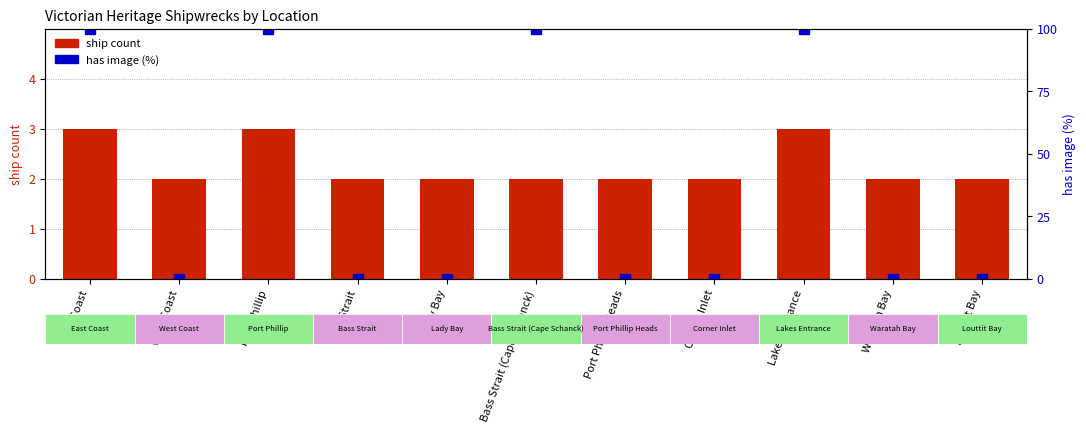

Reading left to right, transcribe all the data shown in this chart.

ship count: East Coast=3	West Coast=2	Port Phillip=3	Bass Strait=2	Lady Bay=2	Bass Strait (Cape Schanck)=2	Port Phillip Heads=2	Corner Inlet=2	Lakes Entrance=3	Waratah Bay=2	Louttit Bay=2
has image (%): East Coast=100	West Coast=0	Port Phillip=100	Bass Strait=0	Lady Bay=0	Bass Strait (Cape Schanck)=100	Port Phillip Heads=0	Corner Inlet=0	Lakes Entrance=100	Waratah Bay=0	Louttit Bay=0